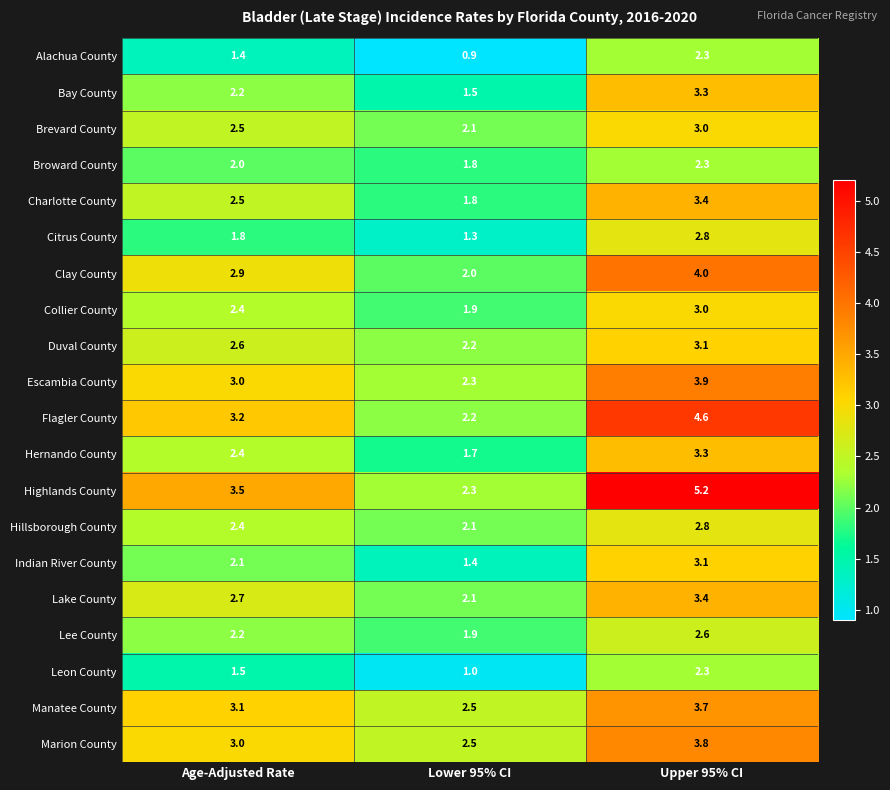

Which category has the highest value across all series?

Upper 95% CI